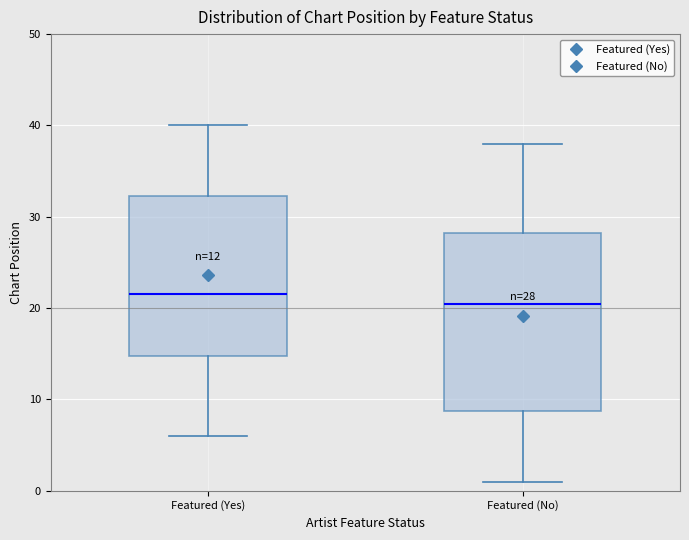

Which box is the tallest, from its lower edge to its upper edge?

Featured (No)